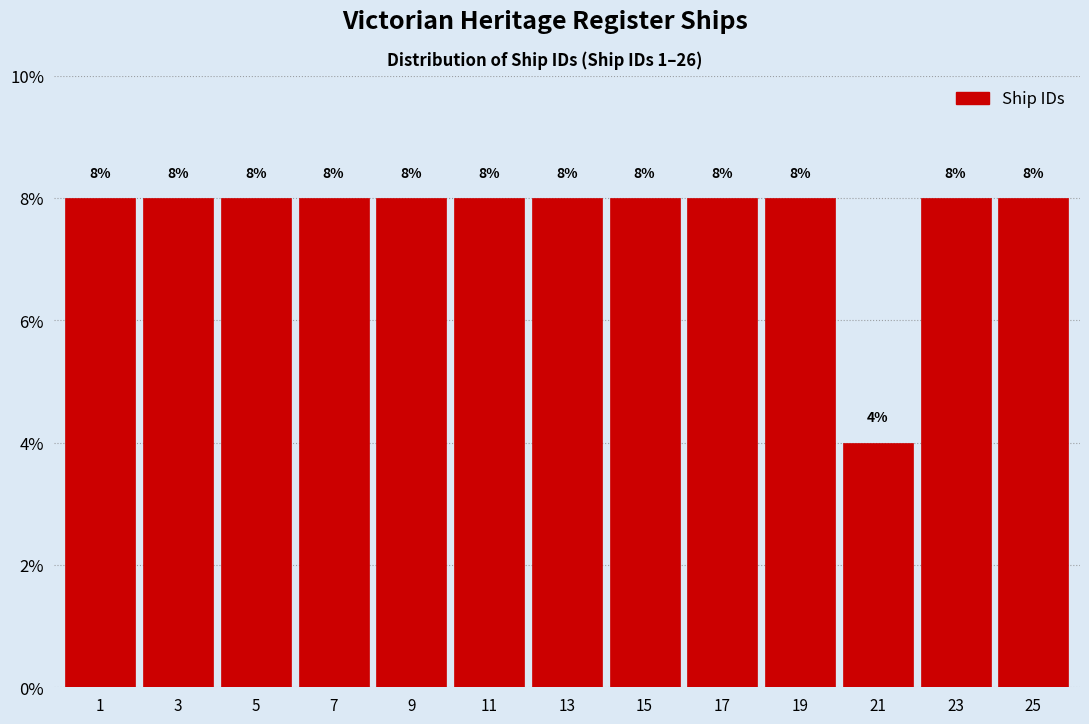

Does the chart contain any negative values?

No